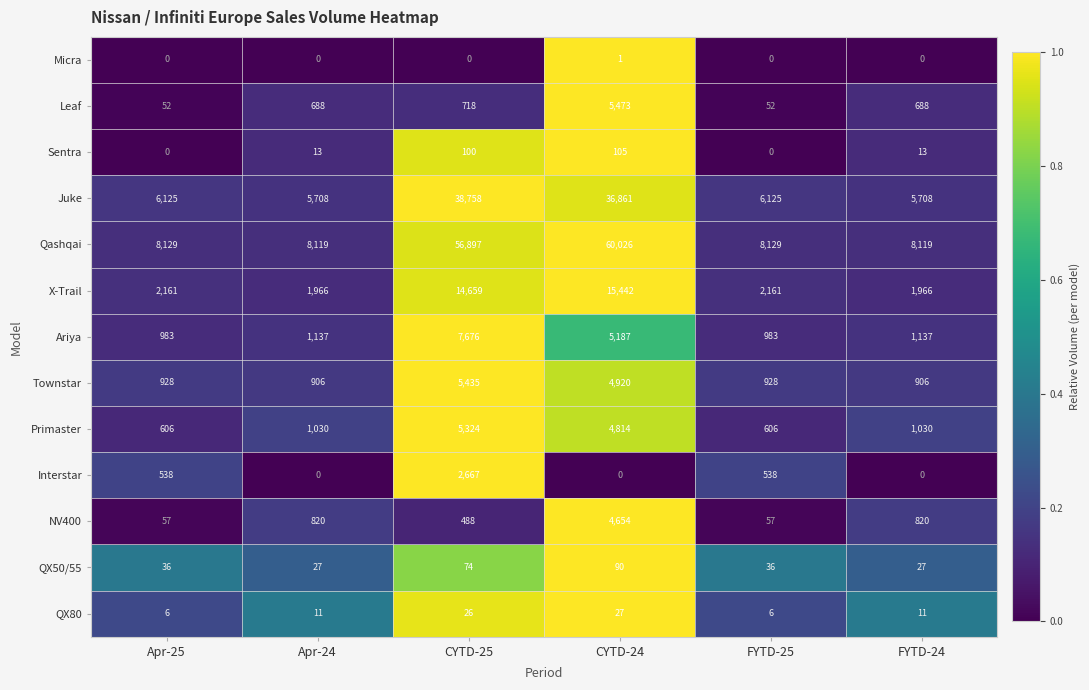

What is the difference between the Primaster values at FYTD-24 and CYTD-25?

4294